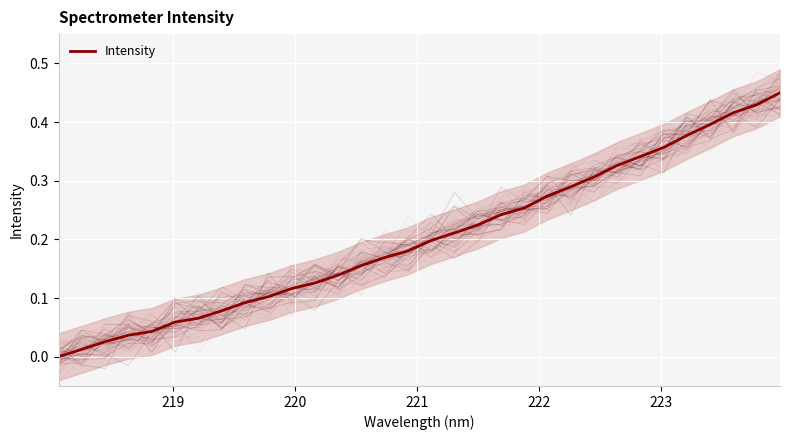

How many lines are shown in the chart?

1